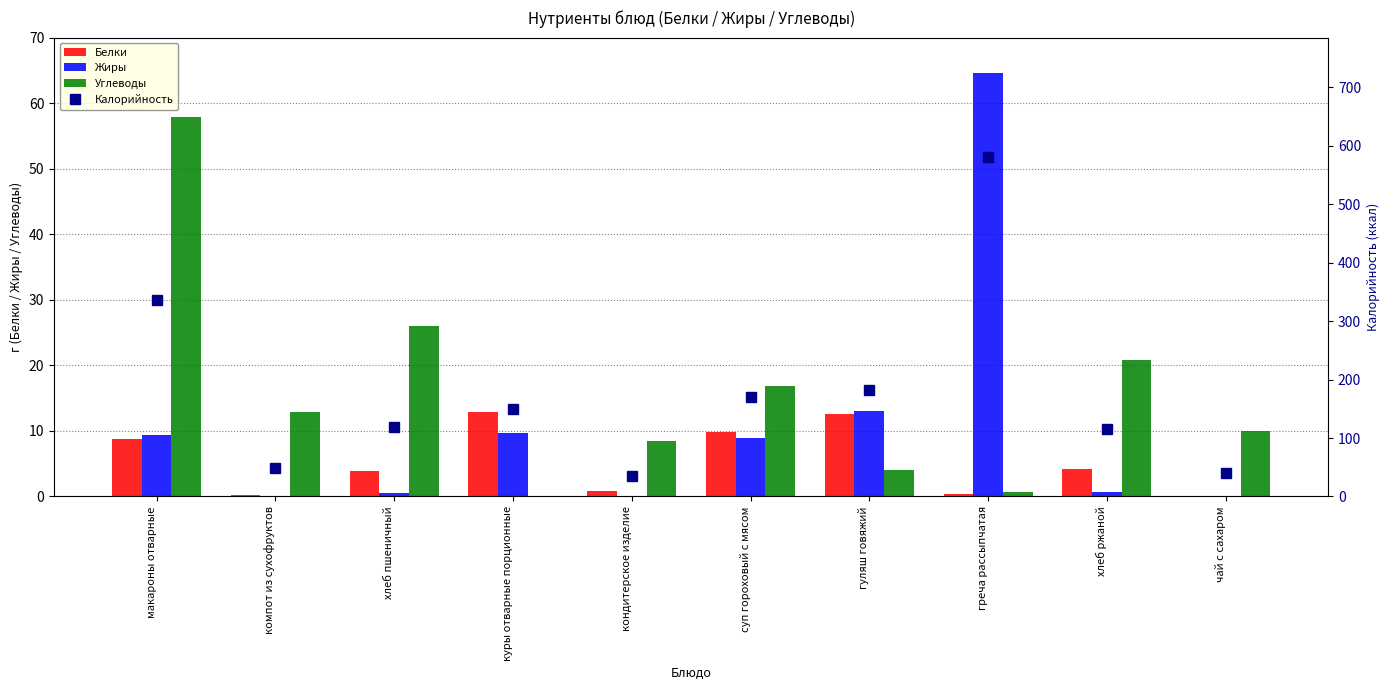

The Жиры series shows 0.3 at хлеб ржаной. True or false?

False